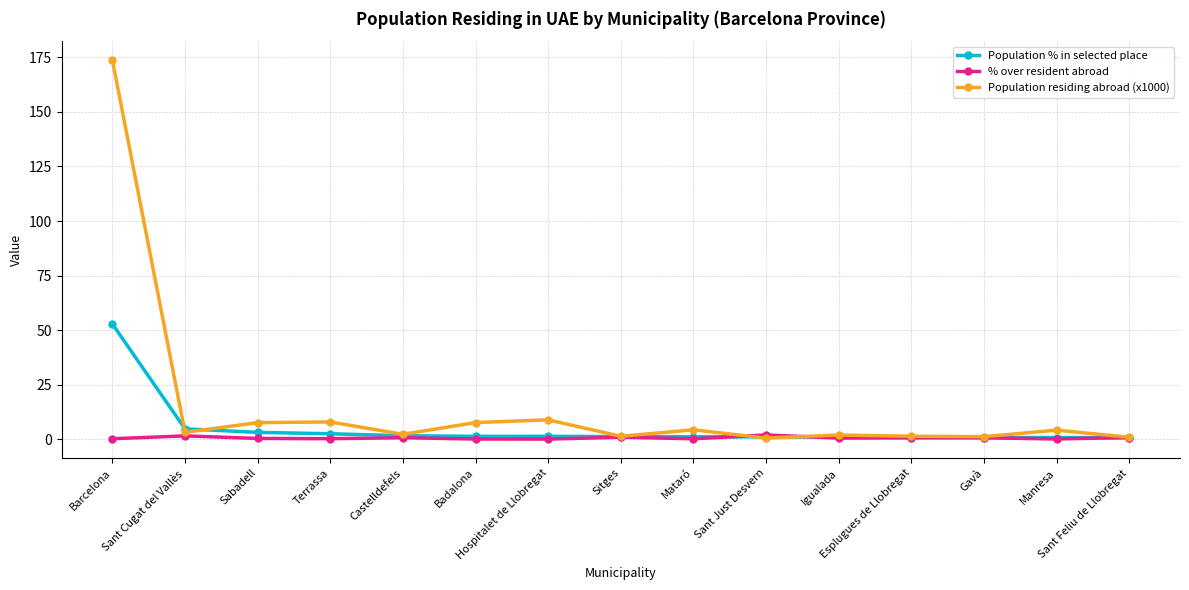

What is the difference between the maximum and minimum values in the Population residing abroad (x1000) series?

173.1